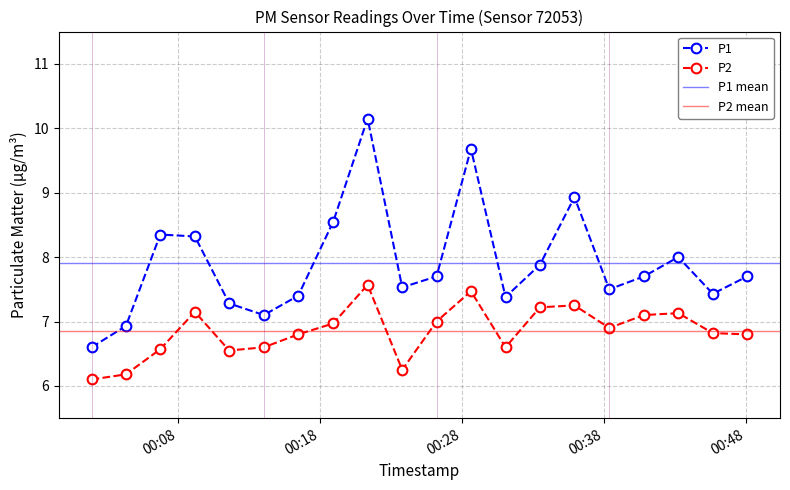

How many lines are shown in the chart?

2